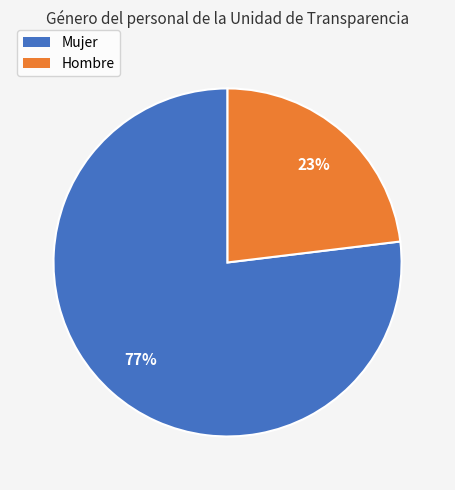

How many slices are in this pie chart?

2